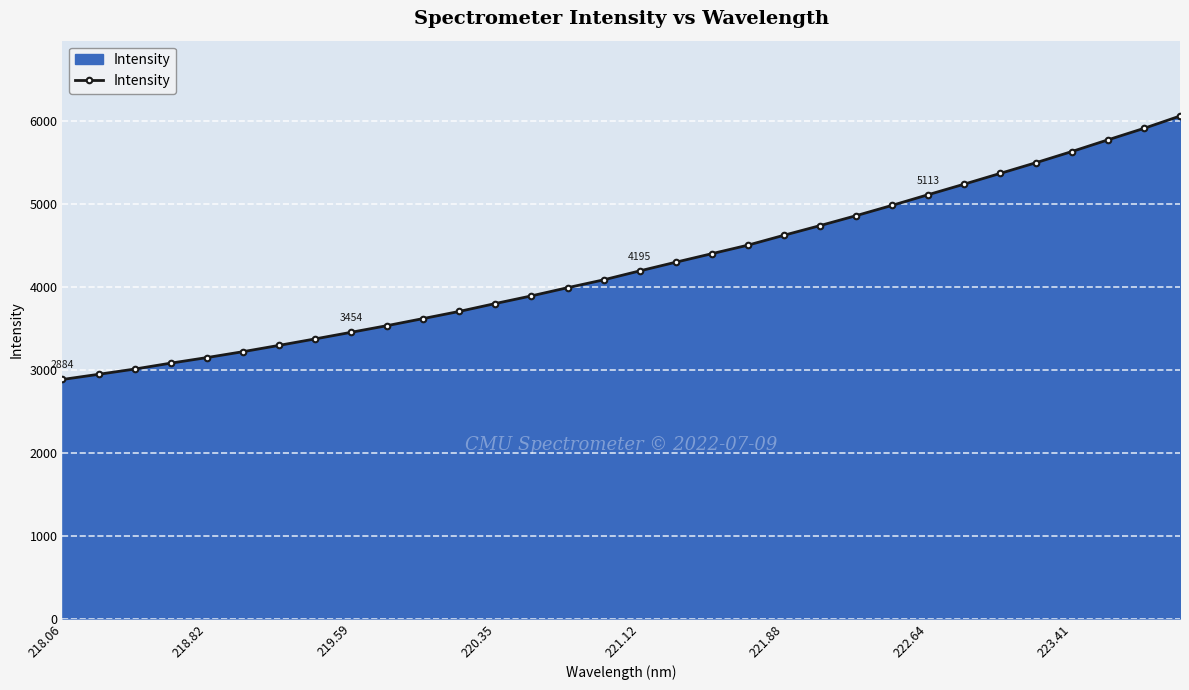

Does the chart have visible grid lines?

Yes